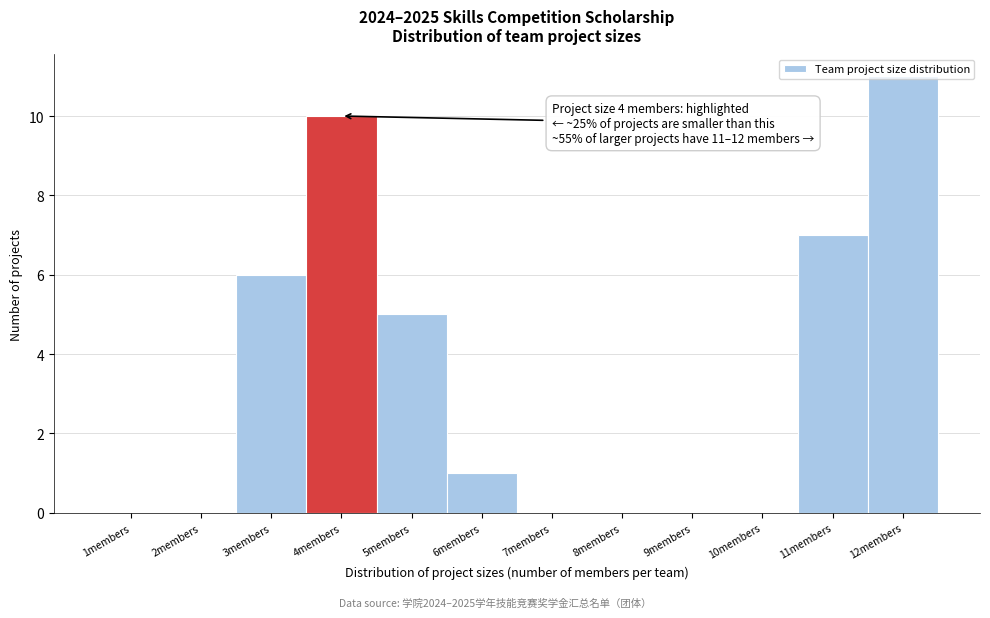

Over which range of the x-axis is the bar tallest?

11.5 to 12.5